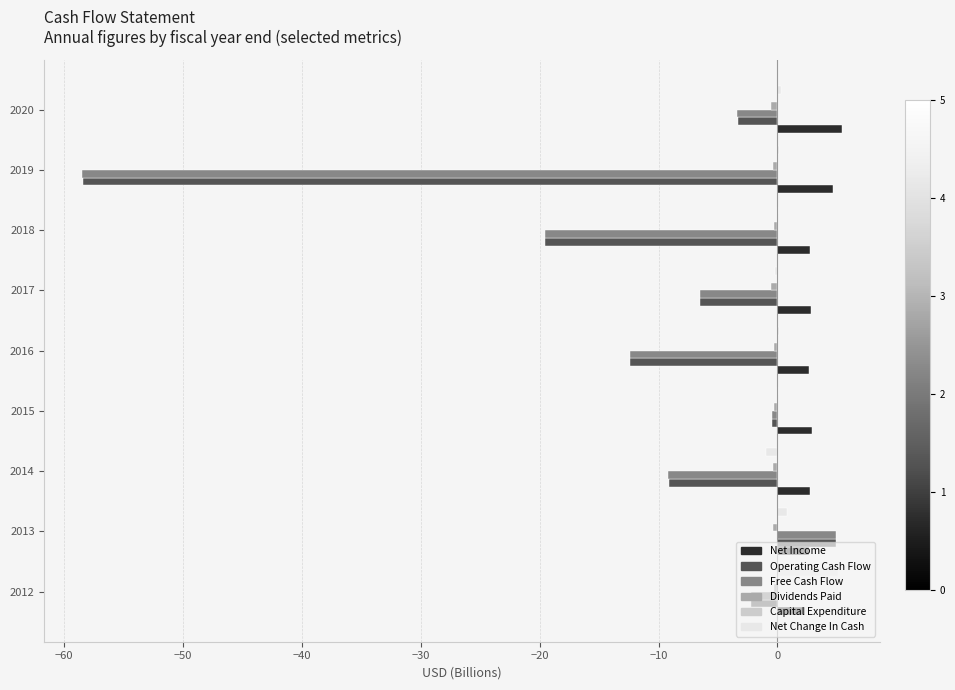

The Operating Cash Flow series shows -2.7 at 2014. True or false?

False